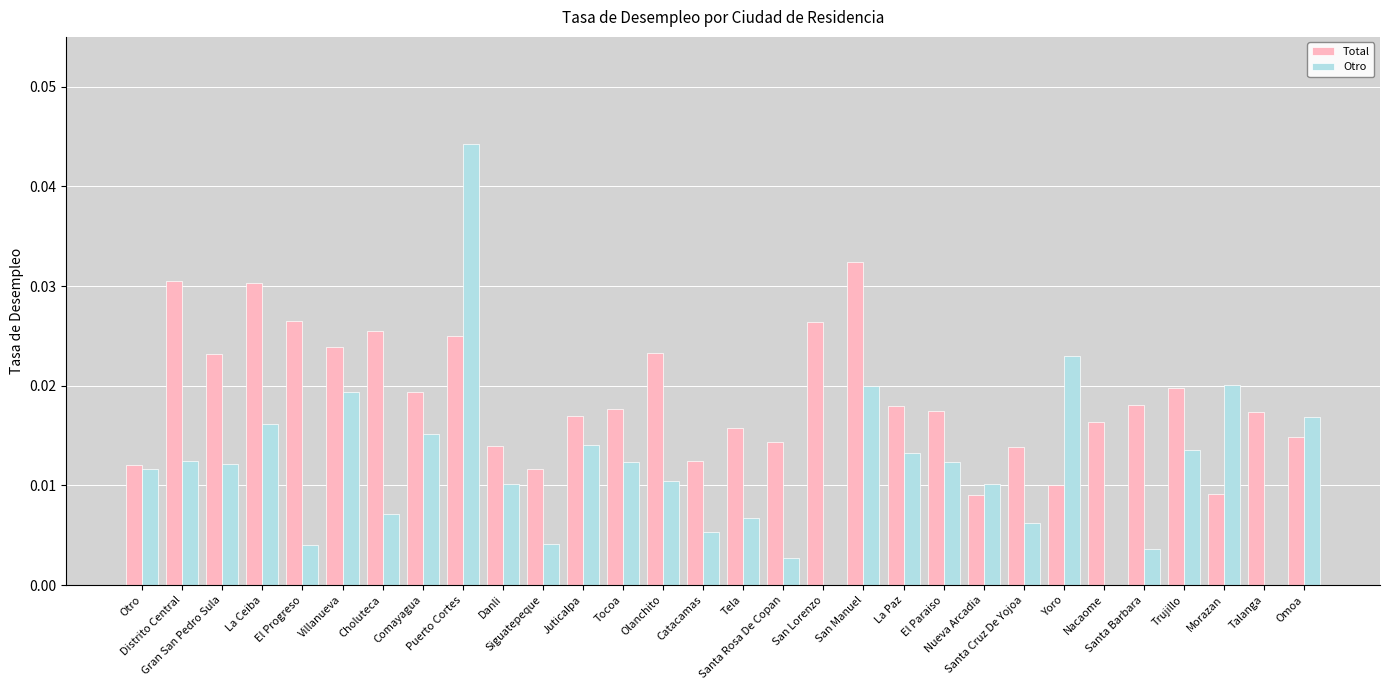

Count the Total values in the range 0 to 1.

30